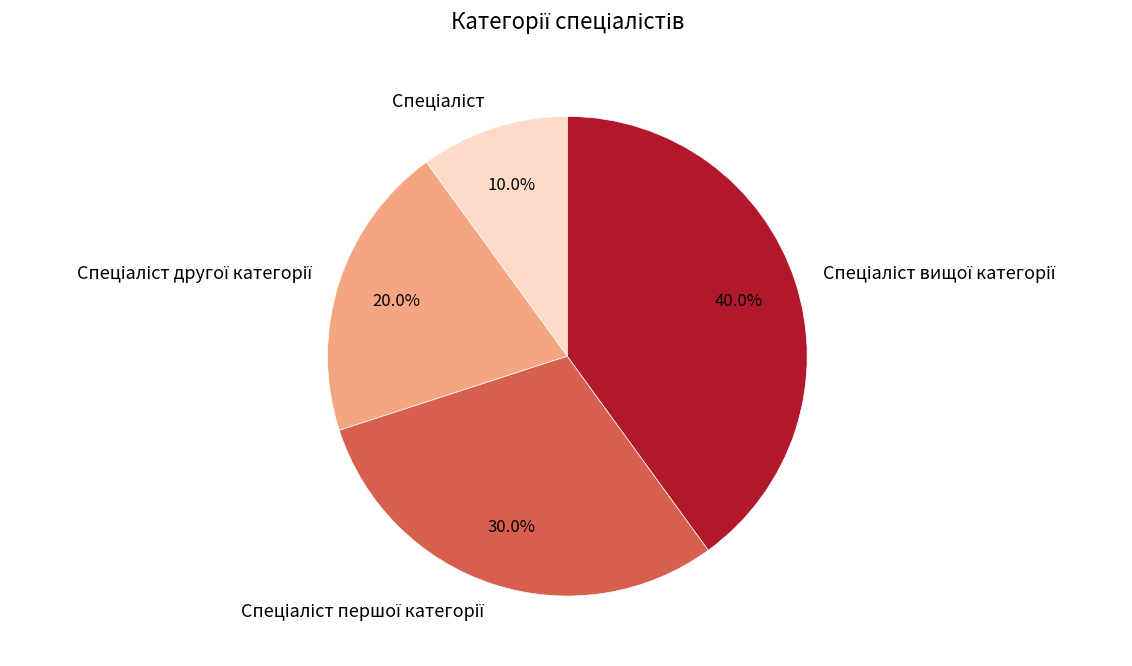

Is there any slice that represents more than half of the pie?

No